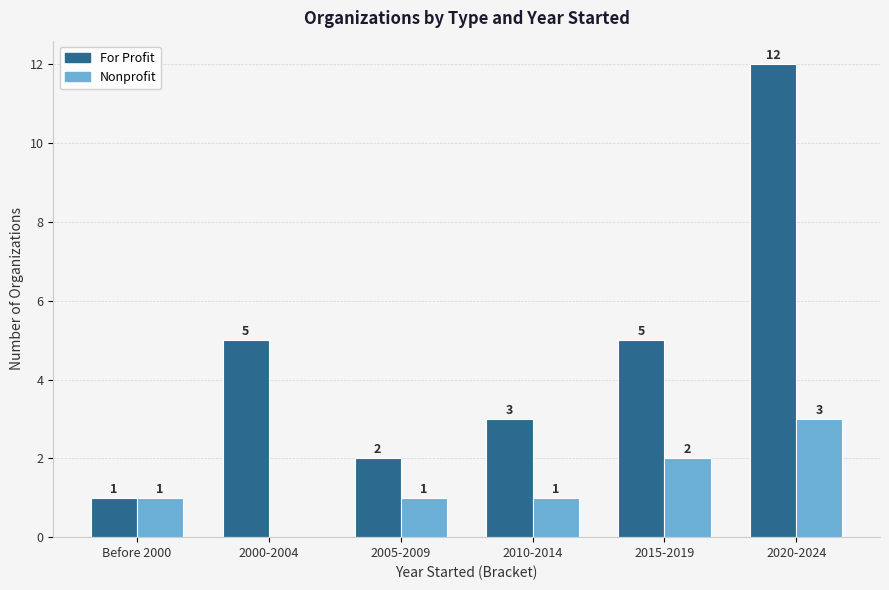

Reading left to right, extract all data points from this chart.

For Profit: Before 2000=1	2000-2004=5	2005-2009=2	2010-2014=3	2015-2019=5	2020-2024=12
Nonprofit: Before 2000=1	2000-2004=0	2005-2009=1	2010-2014=1	2015-2019=2	2020-2024=3